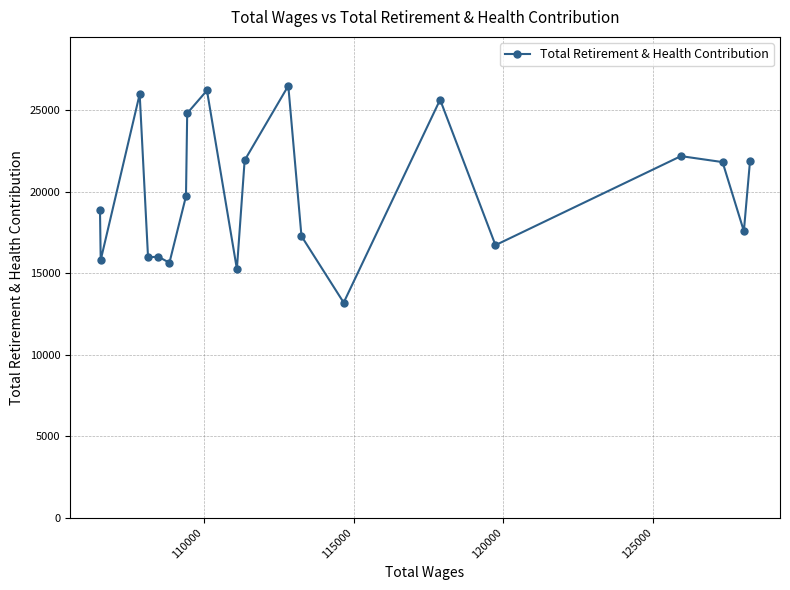

What is the average value?

19947